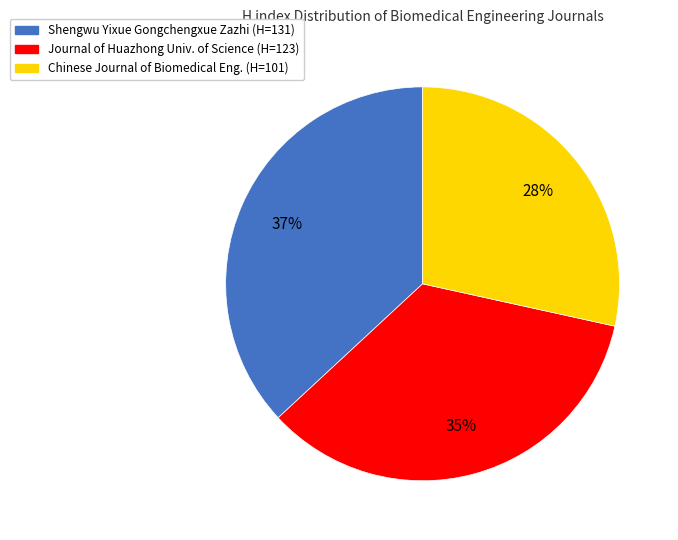

Is there any slice that represents more than half of the pie?

No